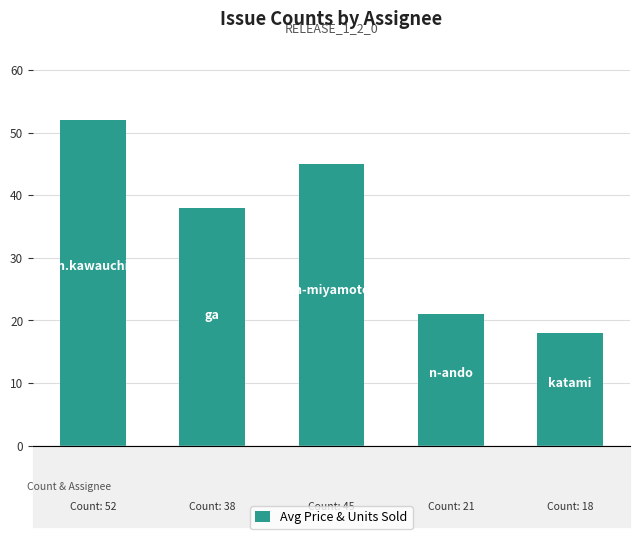

Reading left to right, extract all data points from this chart.

3710=52	3601=38	4450=45	4434=21	4190=18